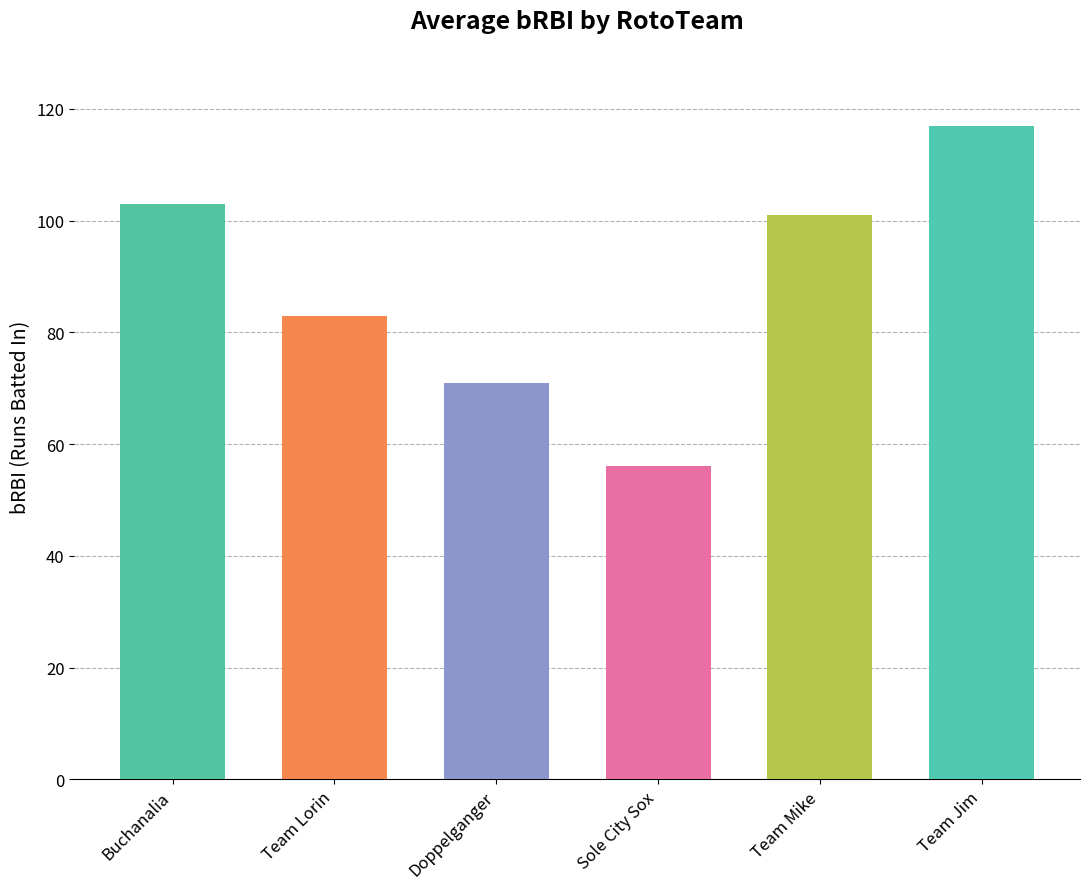

What position from the left is Team Mike?

5